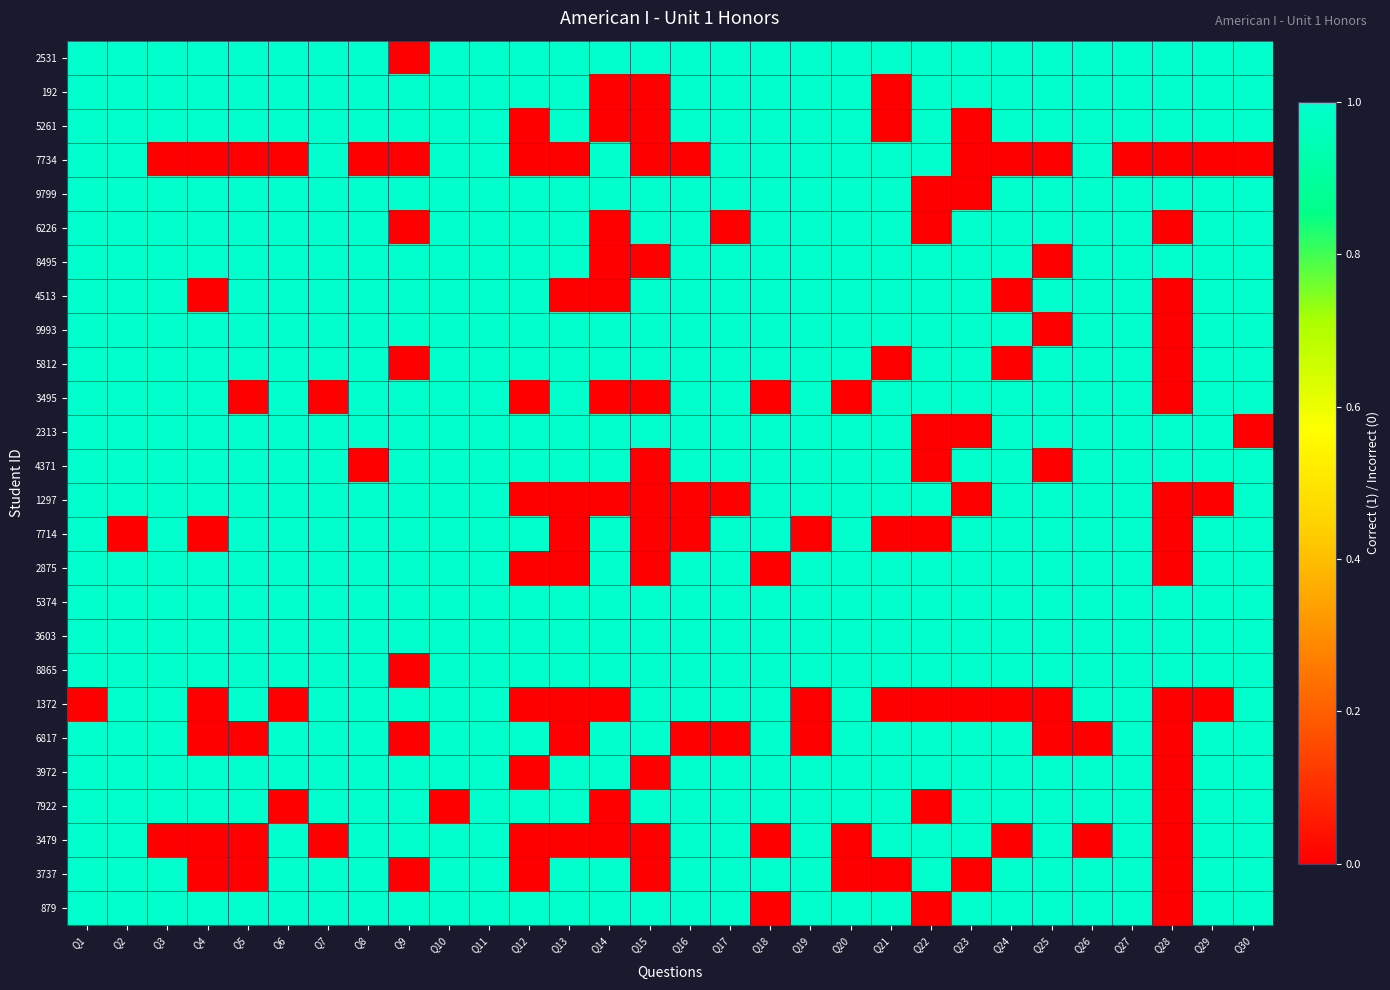

At which category is the sum across all series the highest?

Q11